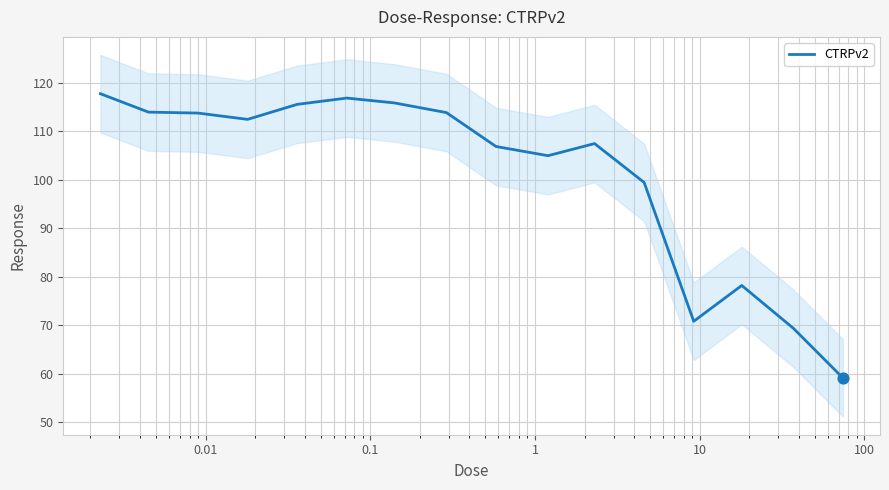

What is the minimum value for CTRPv2?

59.1